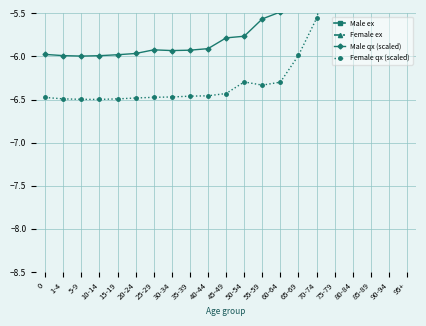

Count the number of categories in the chart.

21